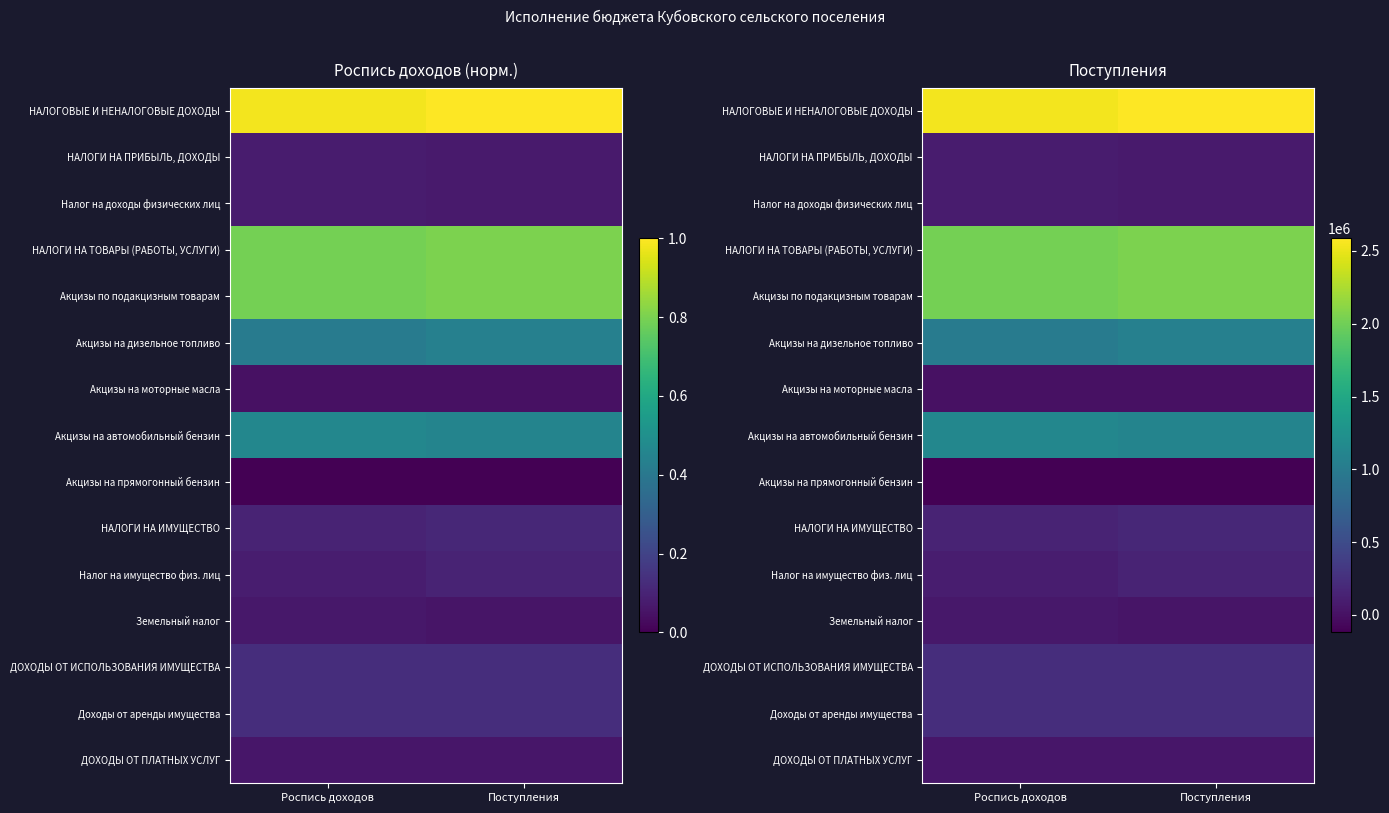

At how many categories does at least one series exceed 1585315?

2